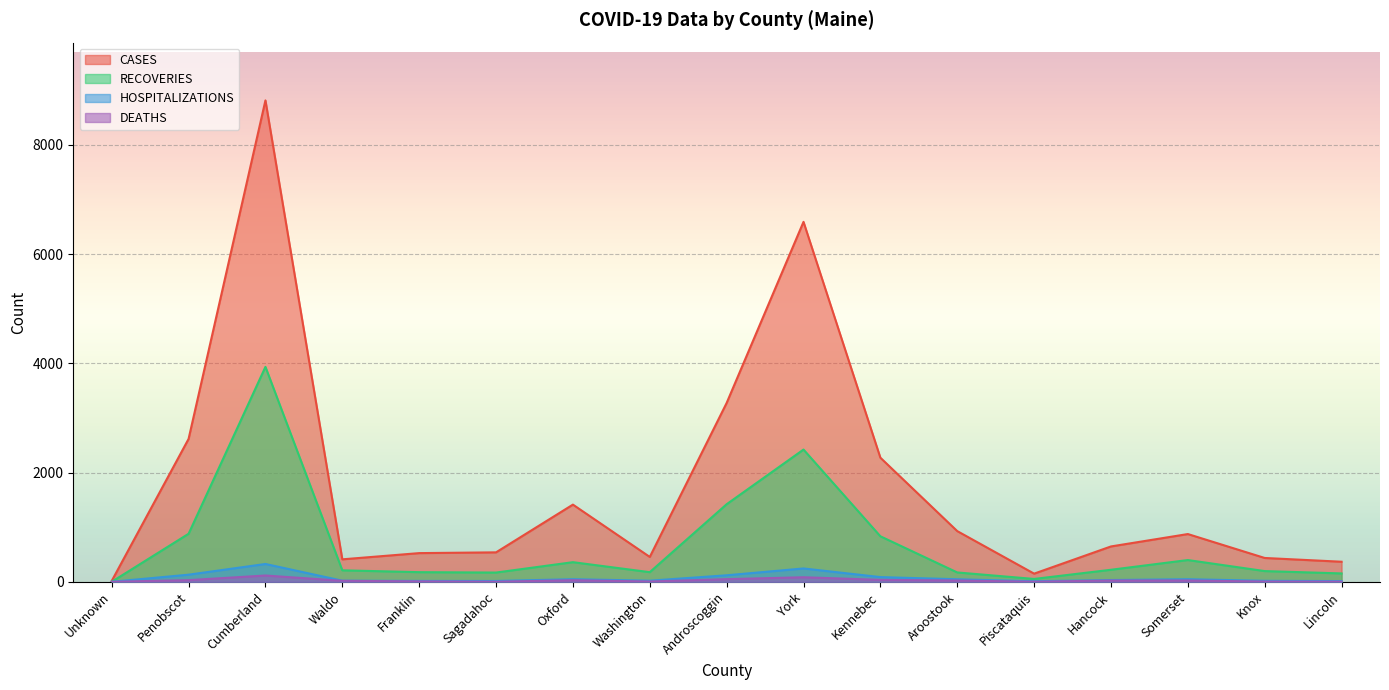

What value does the HOSPITALIZATIONS series have at Franklin, to the nearest 5?

15